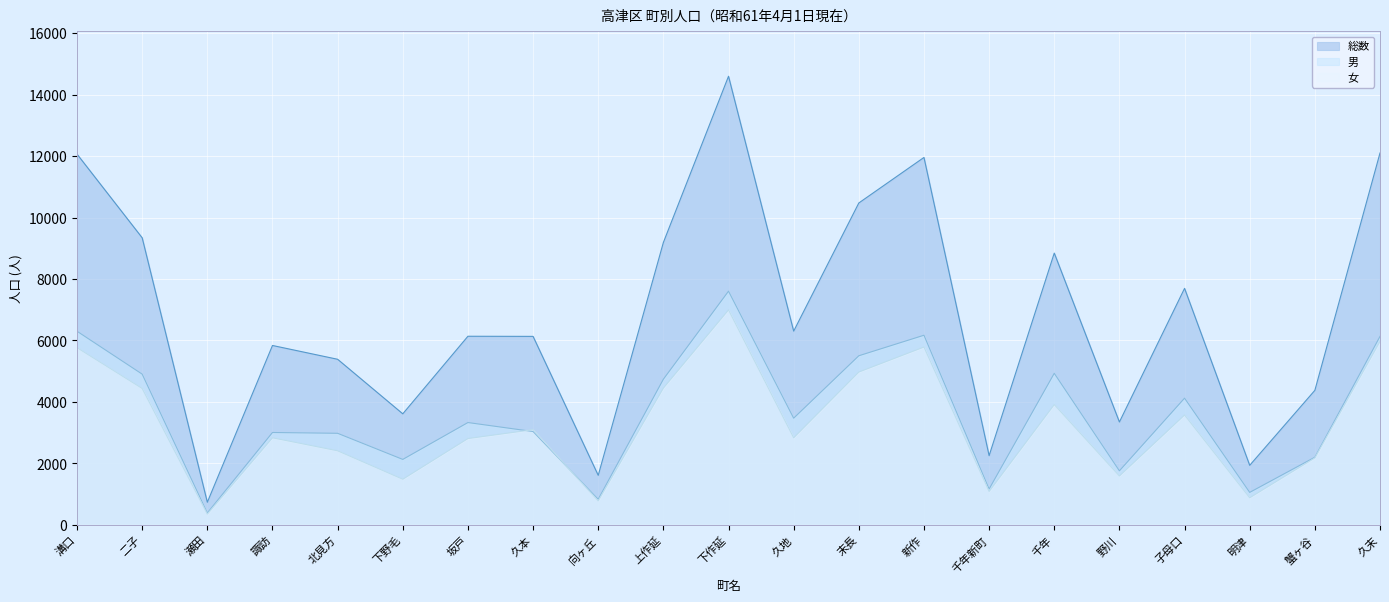

Which series changed the most between 下野毛 and 上作延?

総数